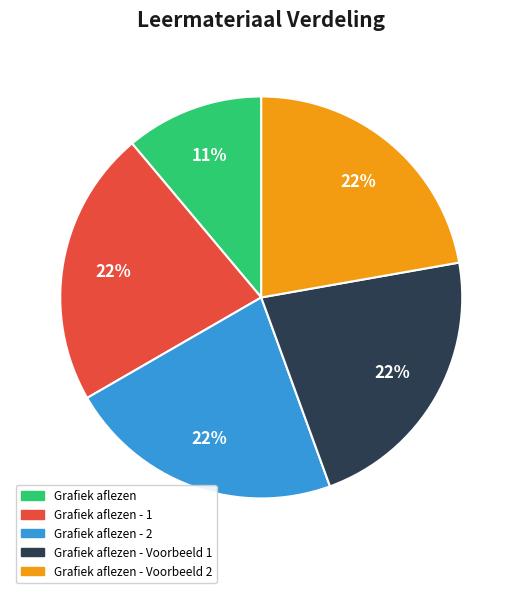

True or false: Grafiek aflezen accounts for 4% of the total.

False